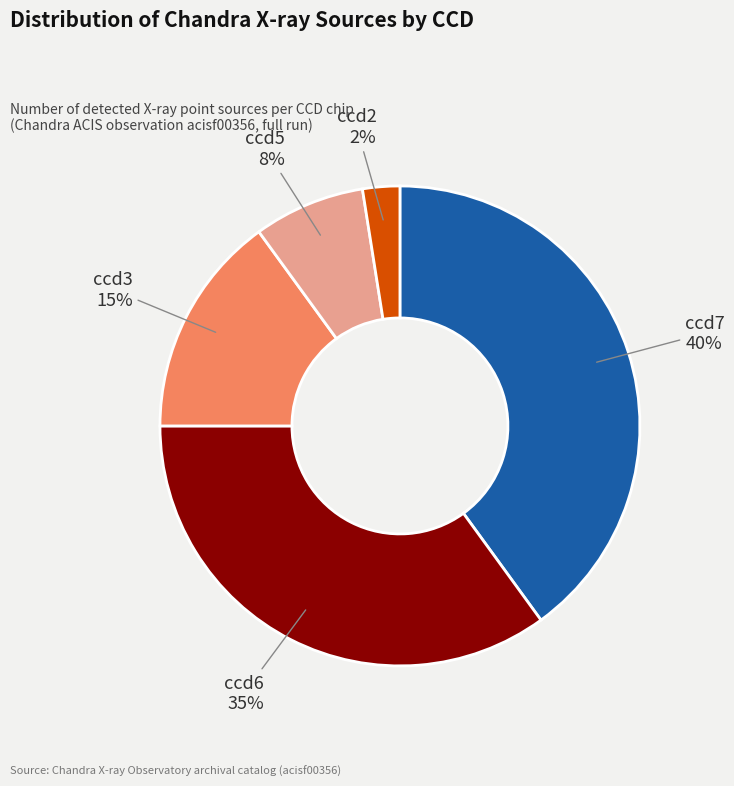

The ccd3 slice represents 15% of the pie. True or false?

True